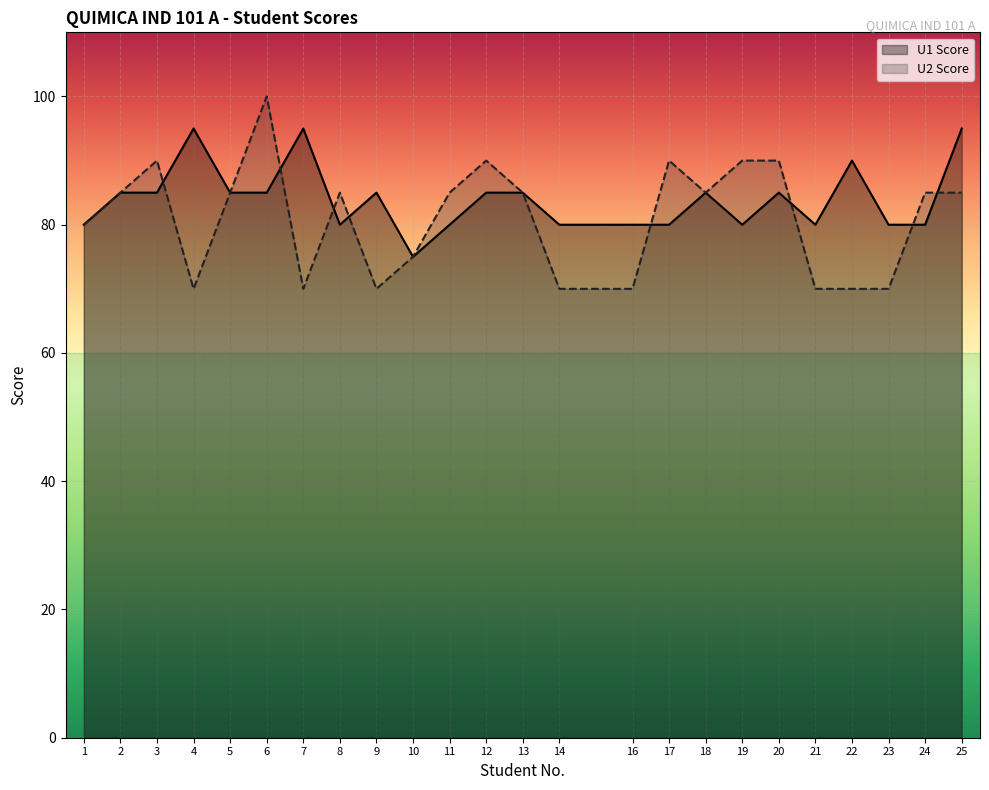

Rank the series by their average value, from highest to lowest.

U1 Score, U2 Score